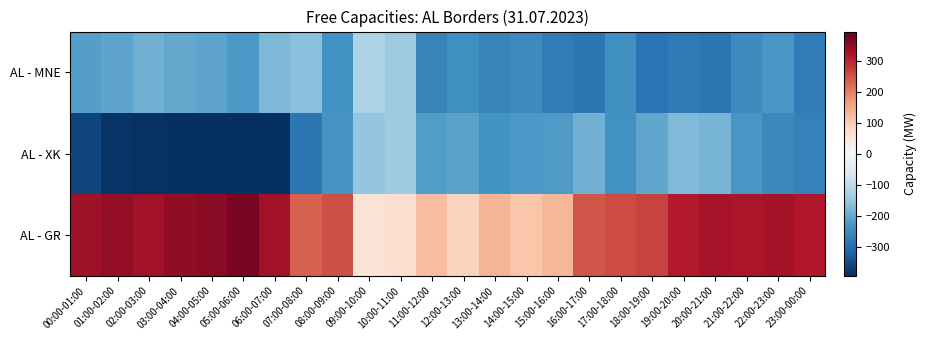

At 02:00-03:00, list the series in order from smallest to largest.

AL - XK, AL - MNE, AL - GR